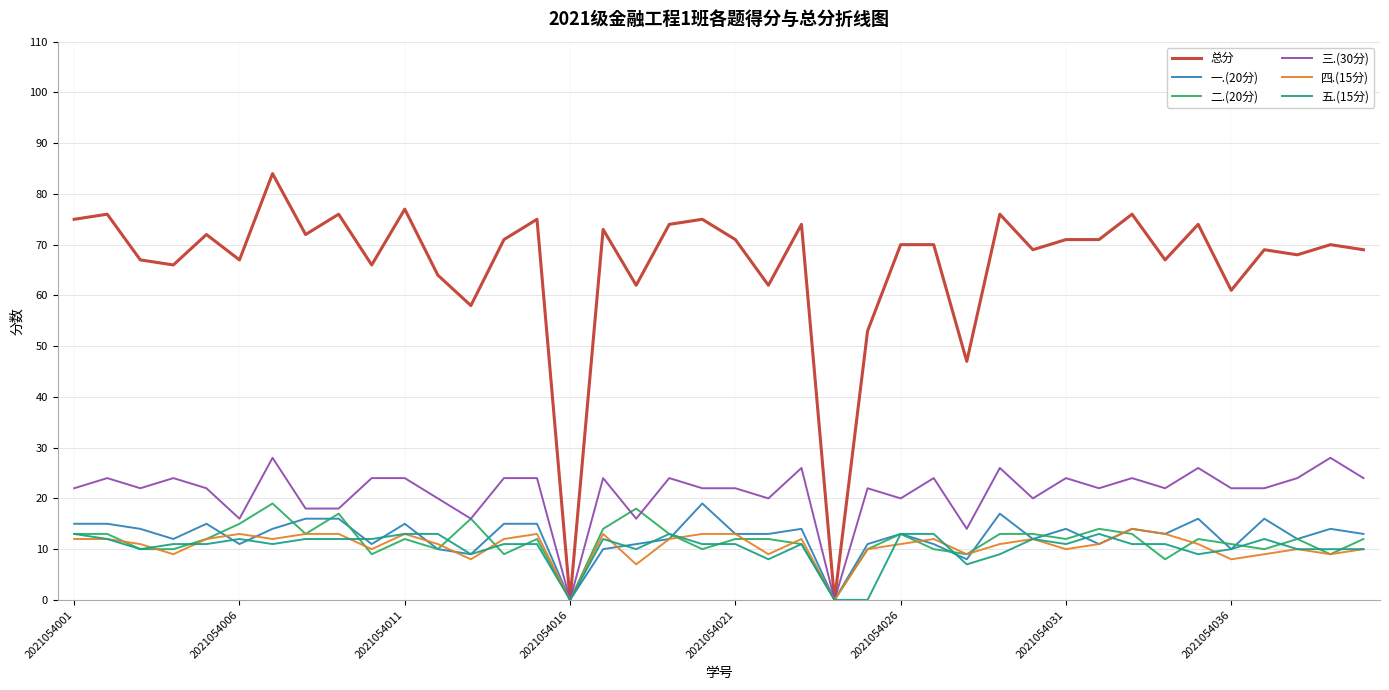

Which series has the widest spread of values?

总分